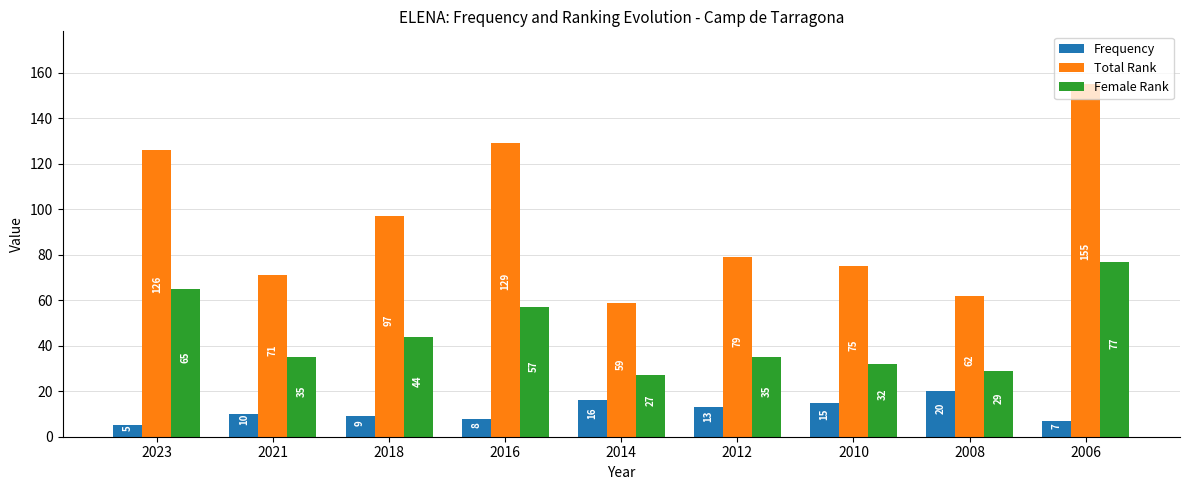

What is the difference between the highest and lowest values at 2008?

42